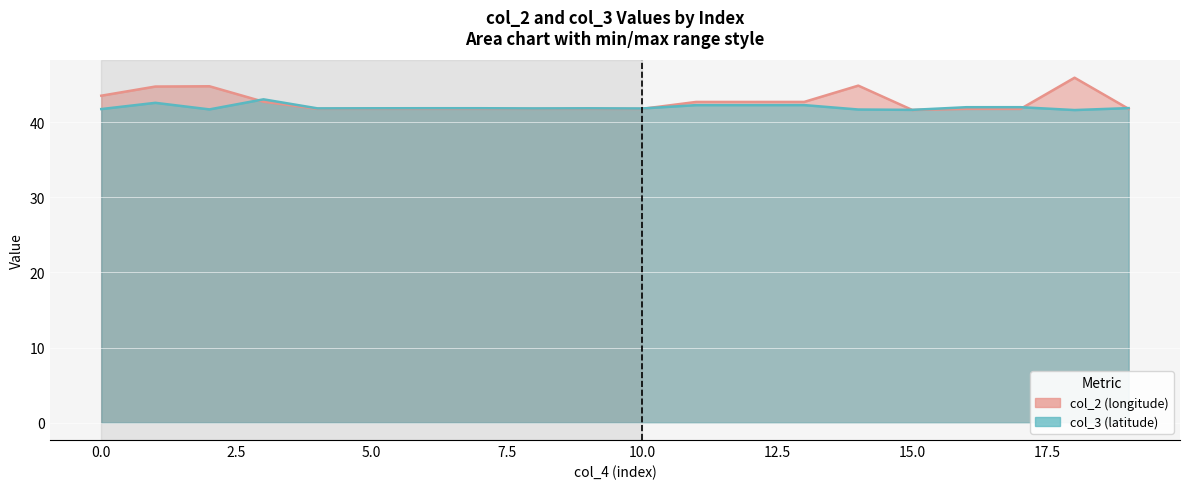

At how many categories does at least one series exceed 42?

9